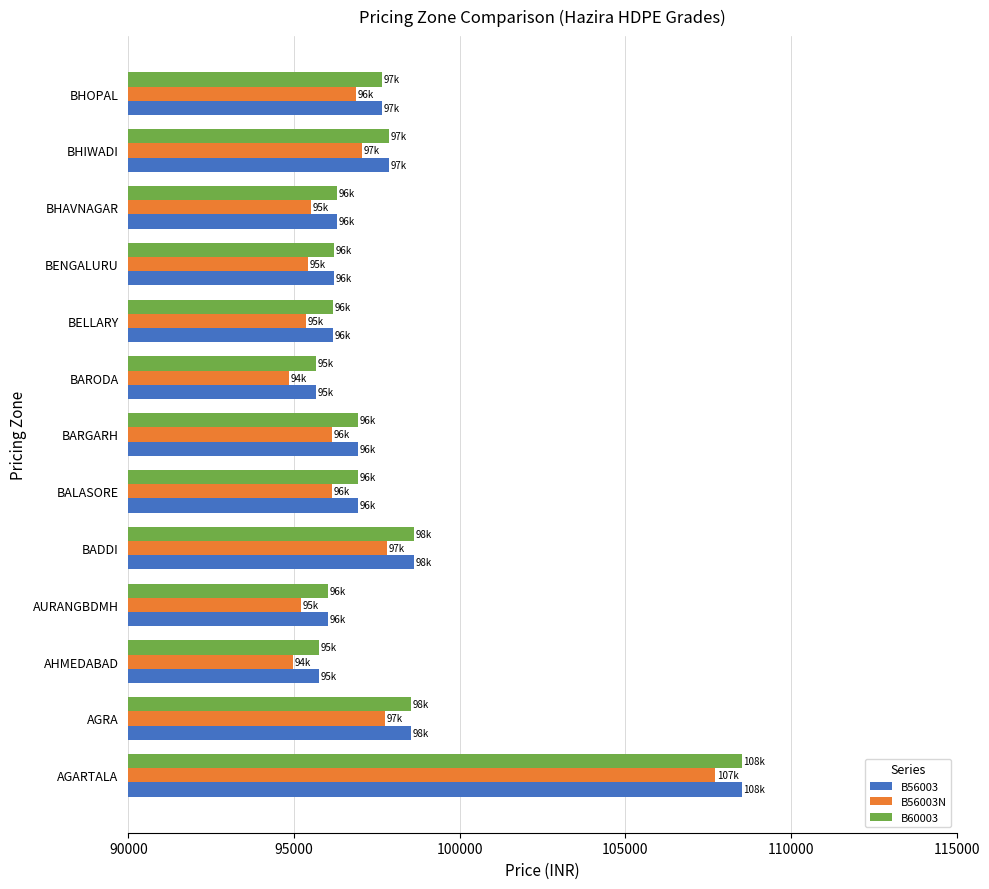

What is the minimum value for B60003?

95659